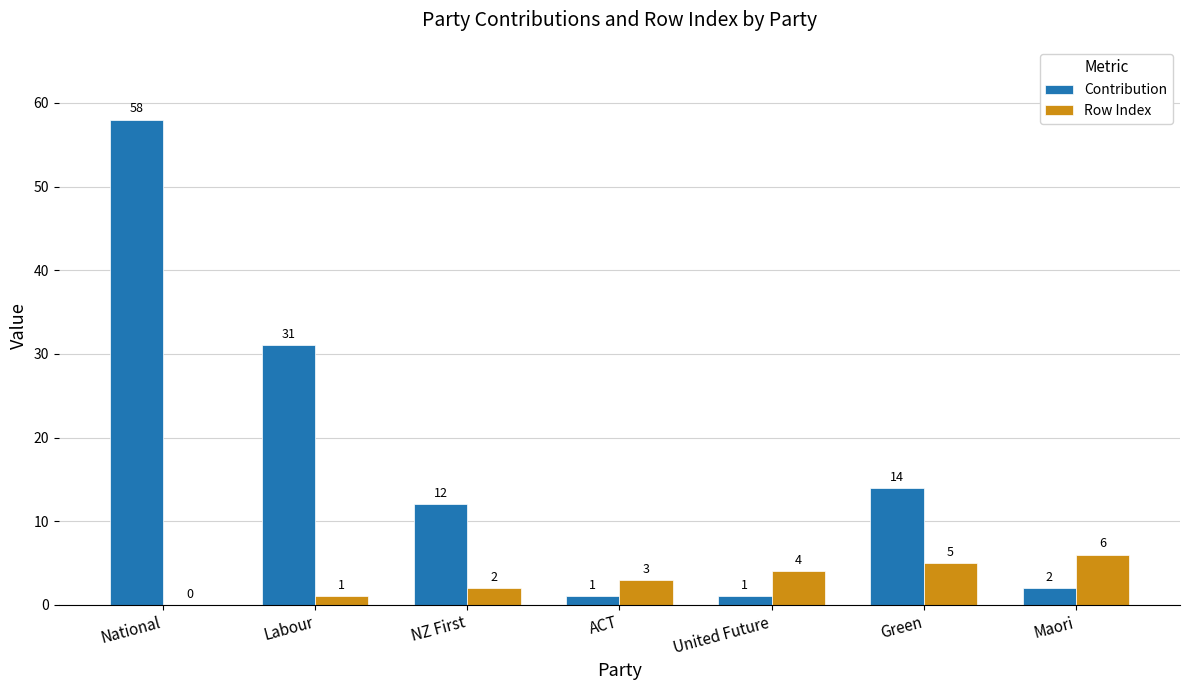

Count the number of categories in the chart.

7